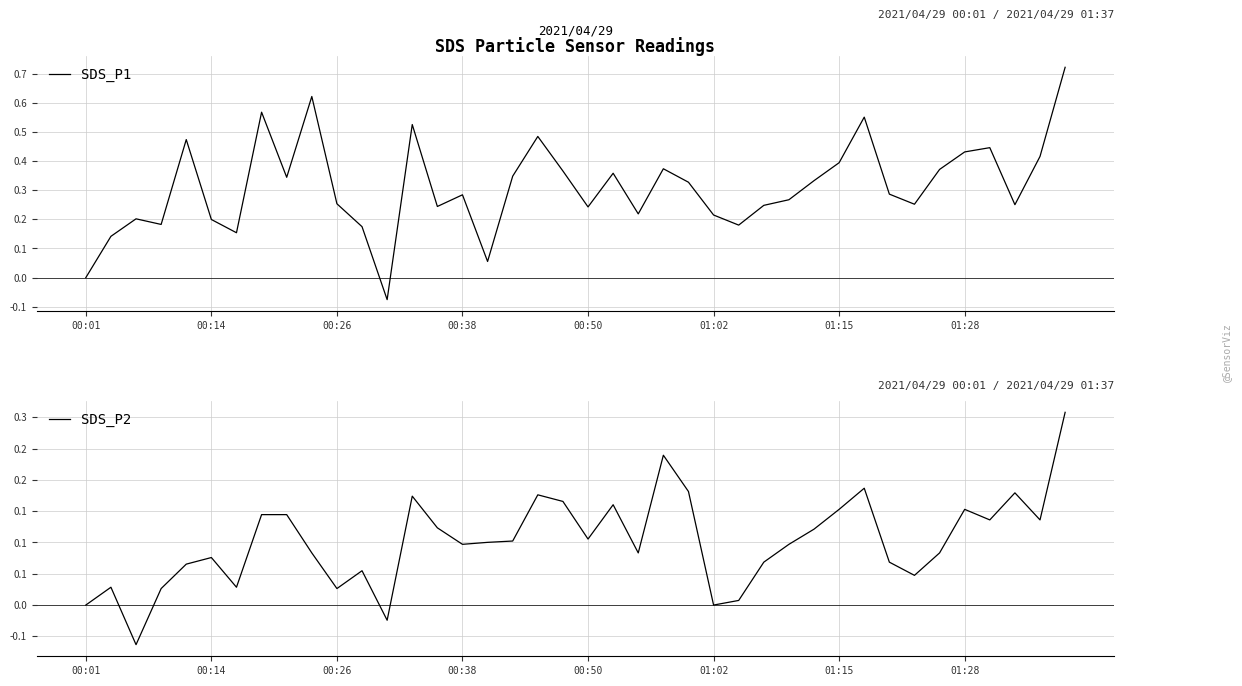

True or false: SDS_P2 has more than 1 interior local peaks.

True